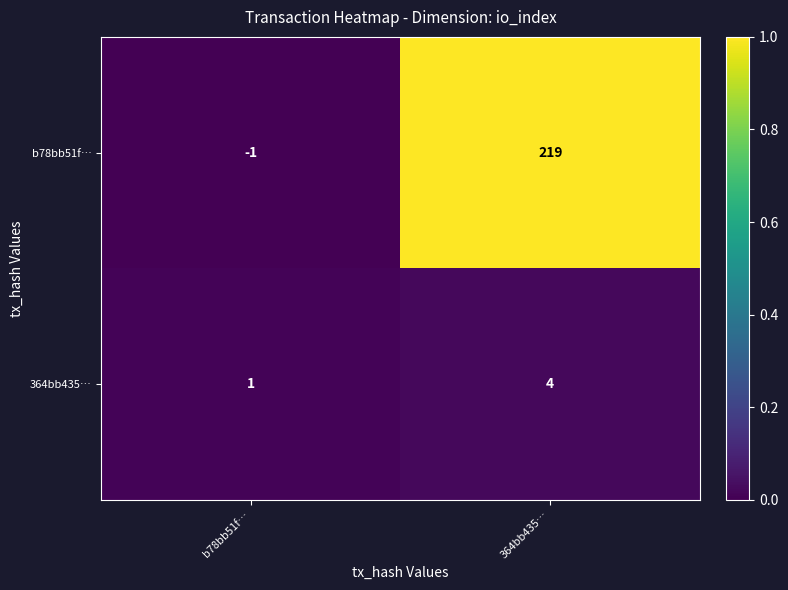

The value of 364bb435… at 364bb435… is 4. True or false?

True